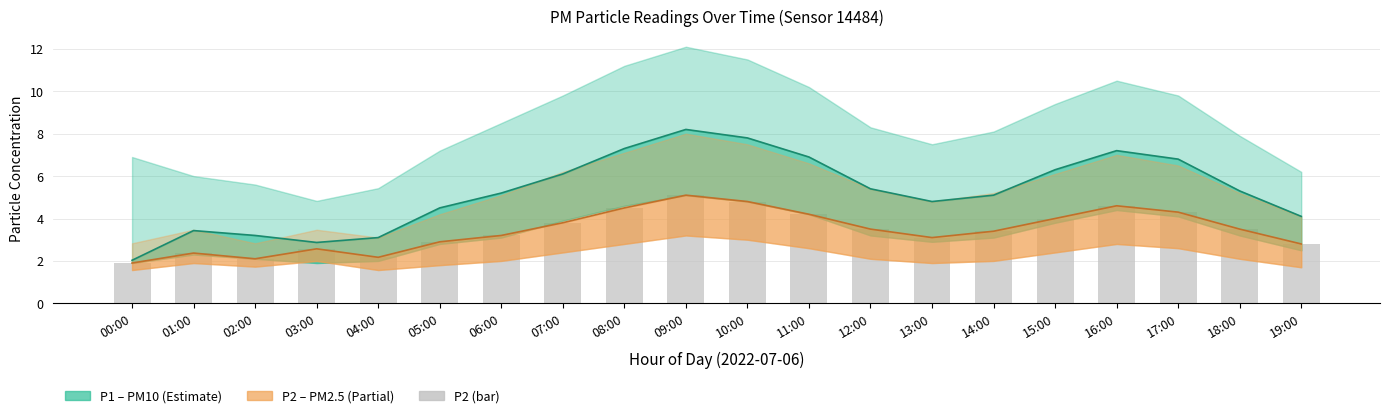

How many values in the P1 (PM10) series exceed 5?

12